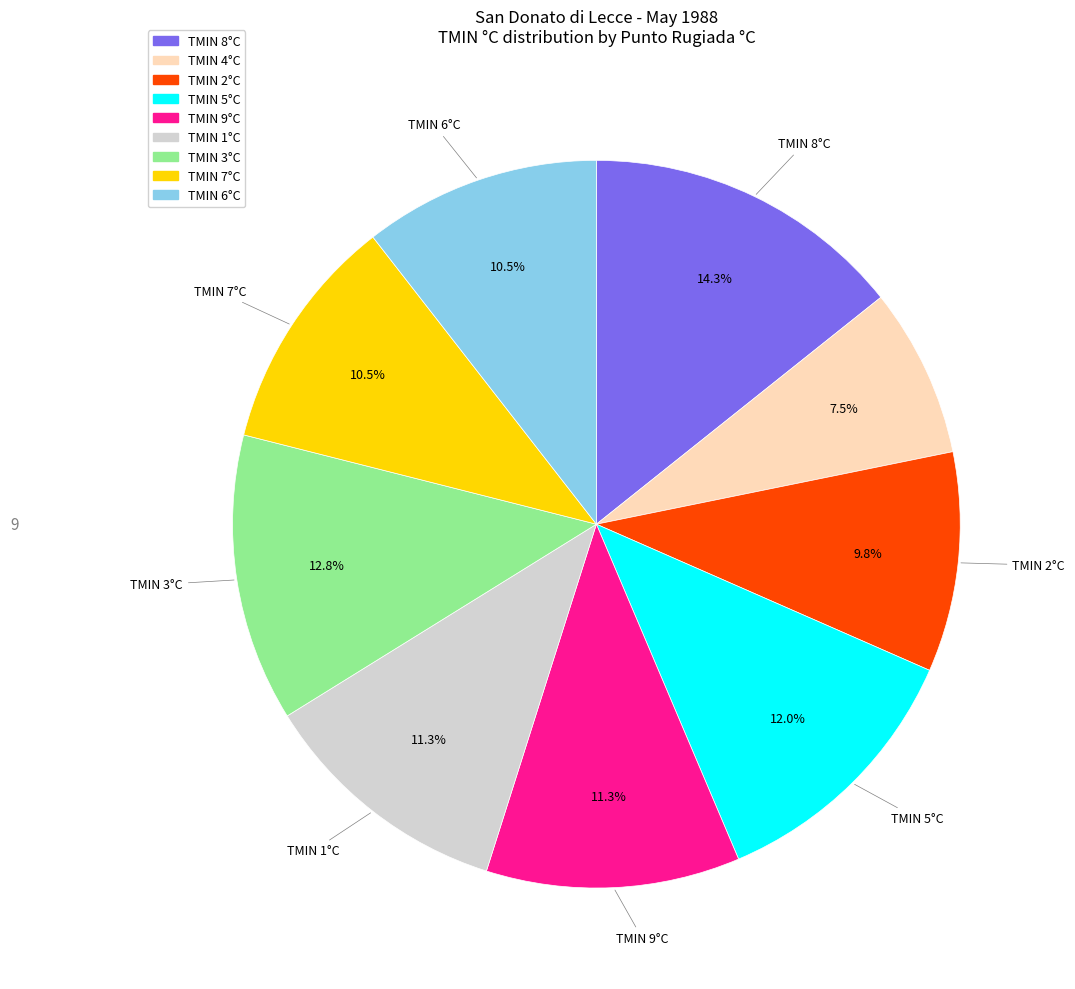

Is there any slice that represents more than half of the pie?

No